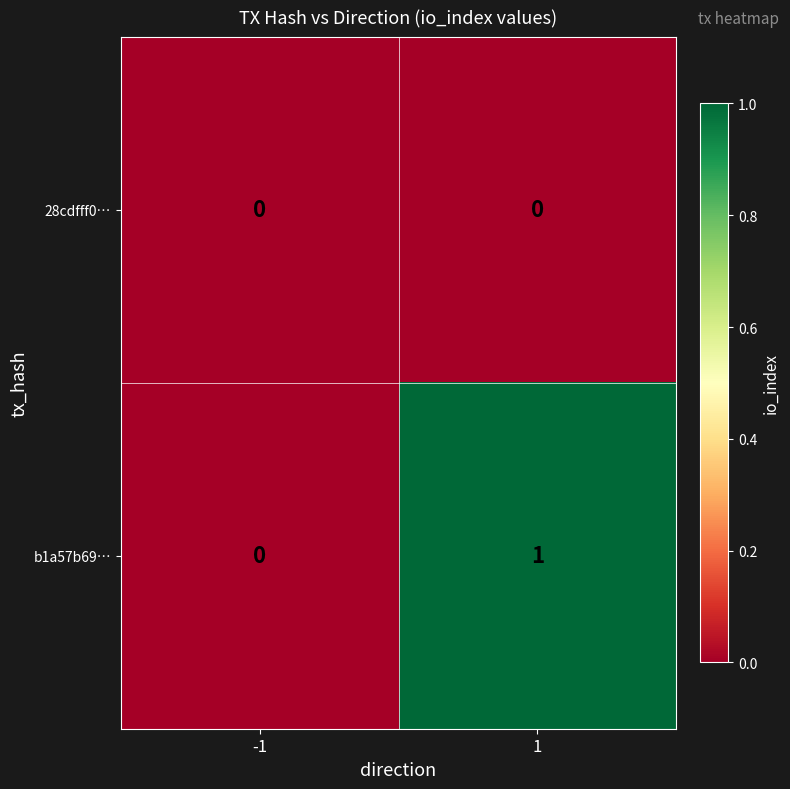

The value of b1a57b69… at 1 is 1. True or false?

True